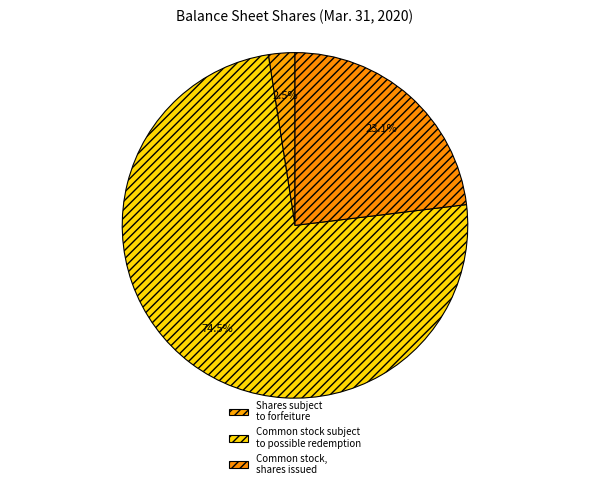

To the nearest percent, what portion does Common stock, shares issued represent?

23%